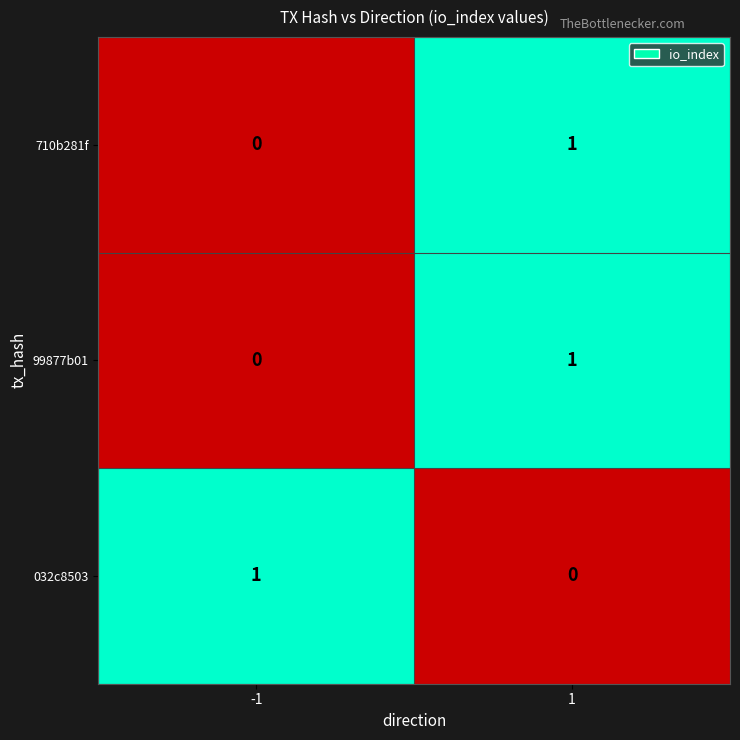

Count the number of data series in this chart.

3